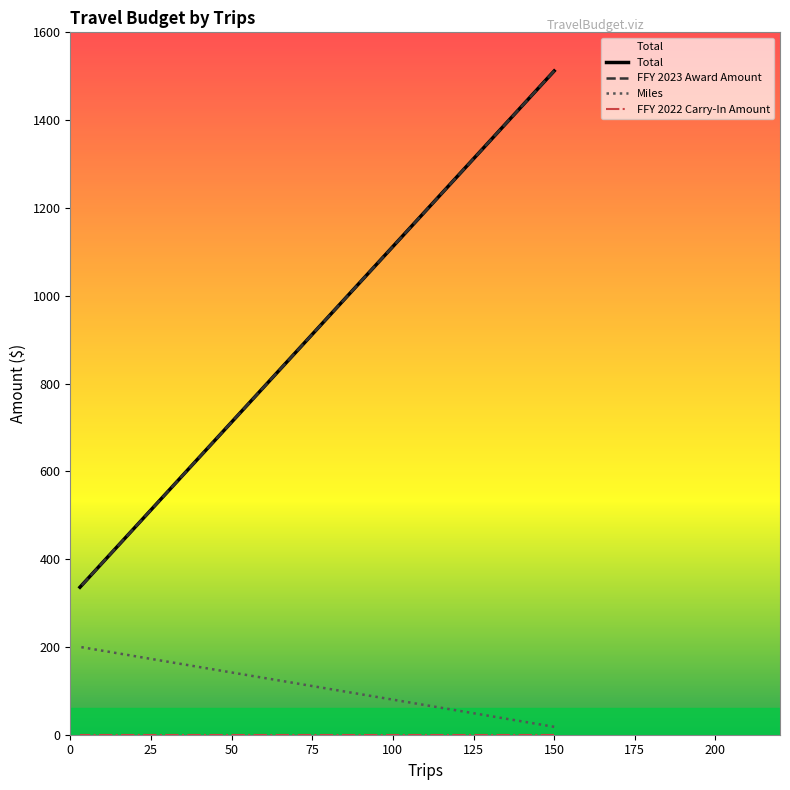

What are all the series names shown in the legend?

Total, FFY 2023 Award Amount, Miles, FFY 2022 Carry-In Amount